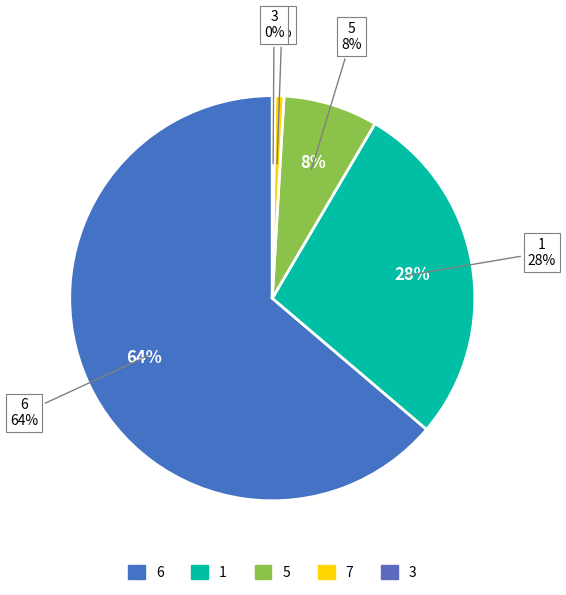

What is the largest slice in the pie chart?

6